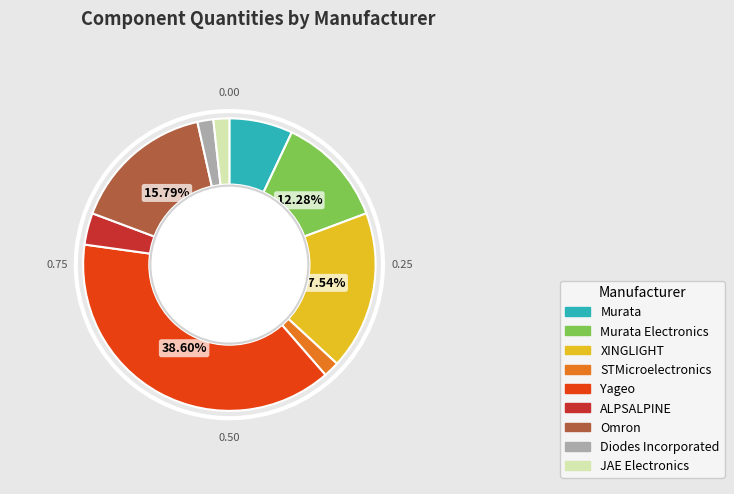

Is there a majority slice in this chart?

No